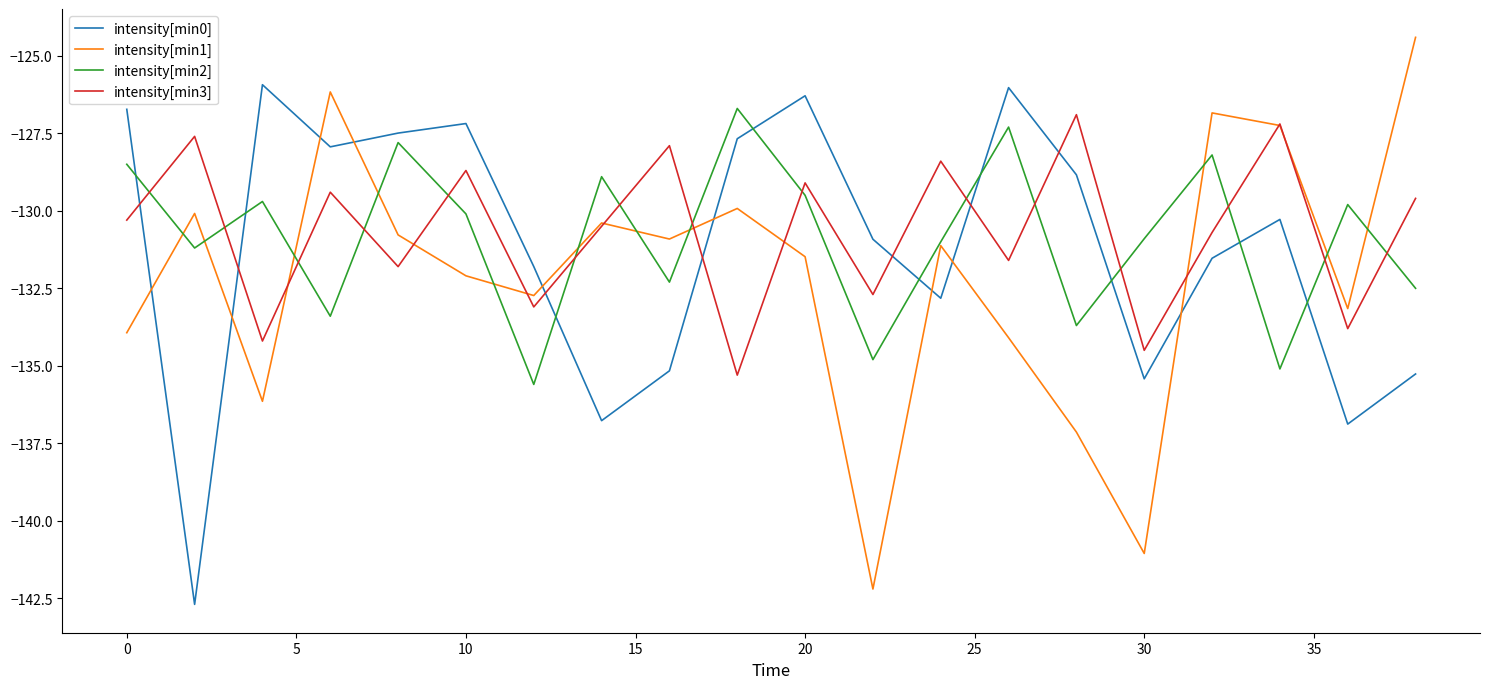

True or false: intensity[min0] and intensity[min1] cross at least once.

True